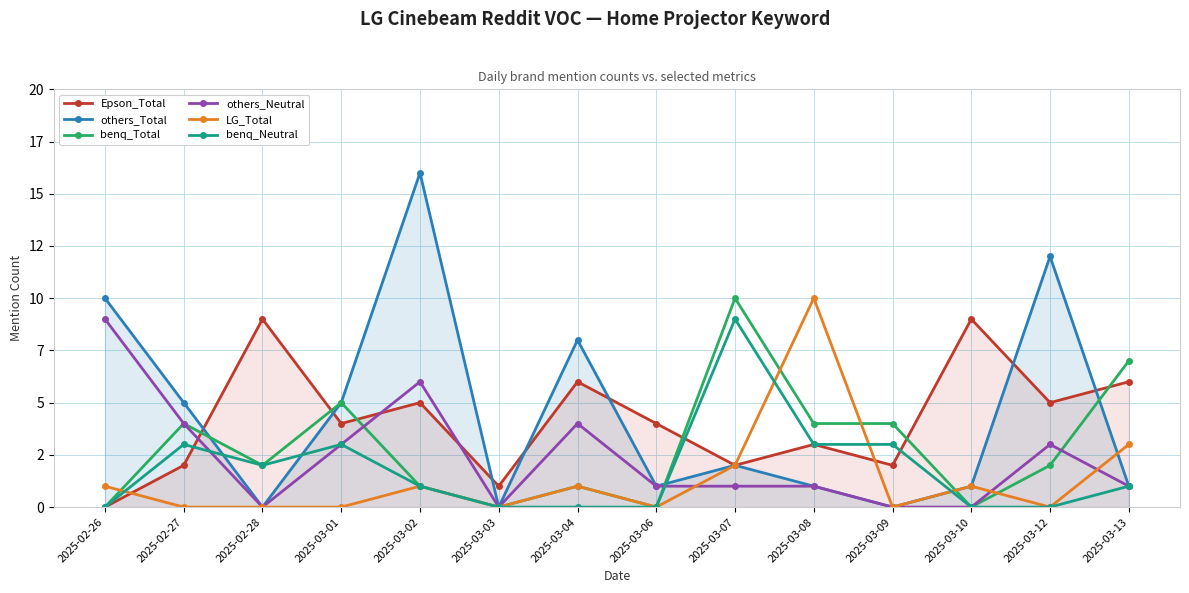

Reading left to right, transcribe all the data shown in this chart.

Epson_Total: 2025-02-26=0	2025-02-27=2	2025-02-28=9	2025-03-01=4	2025-03-02=5	2025-03-03=1	2025-03-04=6	2025-03-06=4	2025-03-07=2	2025-03-08=3	2025-03-09=2	2025-03-10=9	2025-03-12=5	2025-03-13=6
others_Total: 2025-02-26=10	2025-02-27=5	2025-02-28=0	2025-03-01=5	2025-03-02=16	2025-03-03=0	2025-03-04=8	2025-03-06=1	2025-03-07=2	2025-03-08=1	2025-03-09=0	2025-03-10=1	2025-03-12=12	2025-03-13=1
benq_Total: 2025-02-26=0	2025-02-27=4	2025-02-28=2	2025-03-01=5	2025-03-02=1	2025-03-03=0	2025-03-04=1	2025-03-06=0	2025-03-07=10	2025-03-08=4	2025-03-09=4	2025-03-10=0	2025-03-12=2	2025-03-13=7
others_Neutral: 2025-02-26=9	2025-02-27=4	2025-02-28=0	2025-03-01=3	2025-03-02=6	2025-03-03=0	2025-03-04=4	2025-03-06=1	2025-03-07=1	2025-03-08=1	2025-03-09=0	2025-03-10=0	2025-03-12=3	2025-03-13=1
LG_Total: 2025-02-26=1	2025-02-27=0	2025-02-28=0	2025-03-01=0	2025-03-02=1	2025-03-03=0	2025-03-04=1	2025-03-06=0	2025-03-07=2	2025-03-08=10	2025-03-09=0	2025-03-10=1	2025-03-12=0	2025-03-13=3
benq_Neutral: 2025-02-26=0	2025-02-27=3	2025-02-28=2	2025-03-01=3	2025-03-02=1	2025-03-03=0	2025-03-04=0	2025-03-06=0	2025-03-07=9	2025-03-08=3	2025-03-09=3	2025-03-10=0	2025-03-12=0	2025-03-13=1